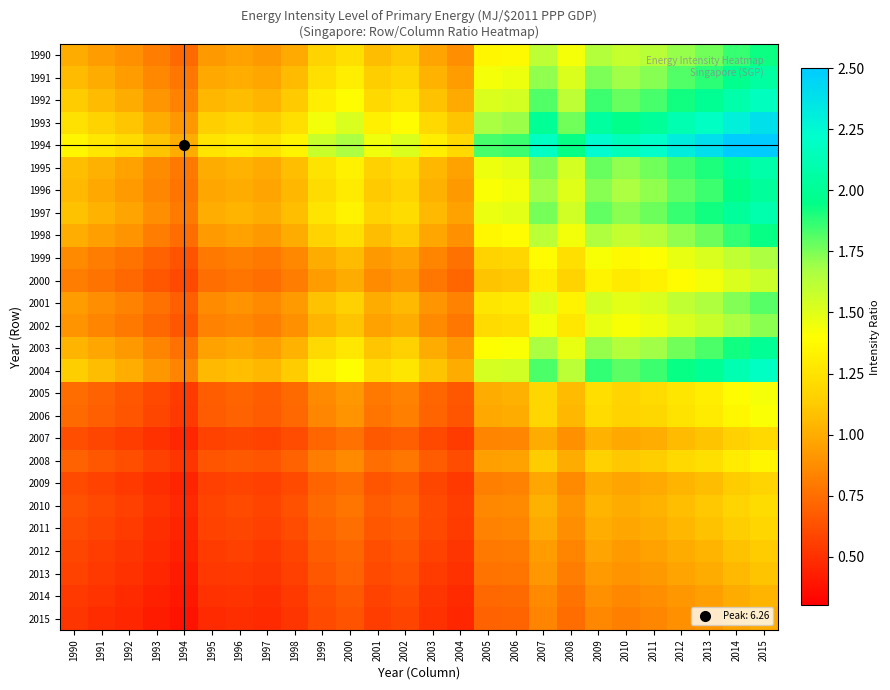

Which category has the lowest value across all series?

1994